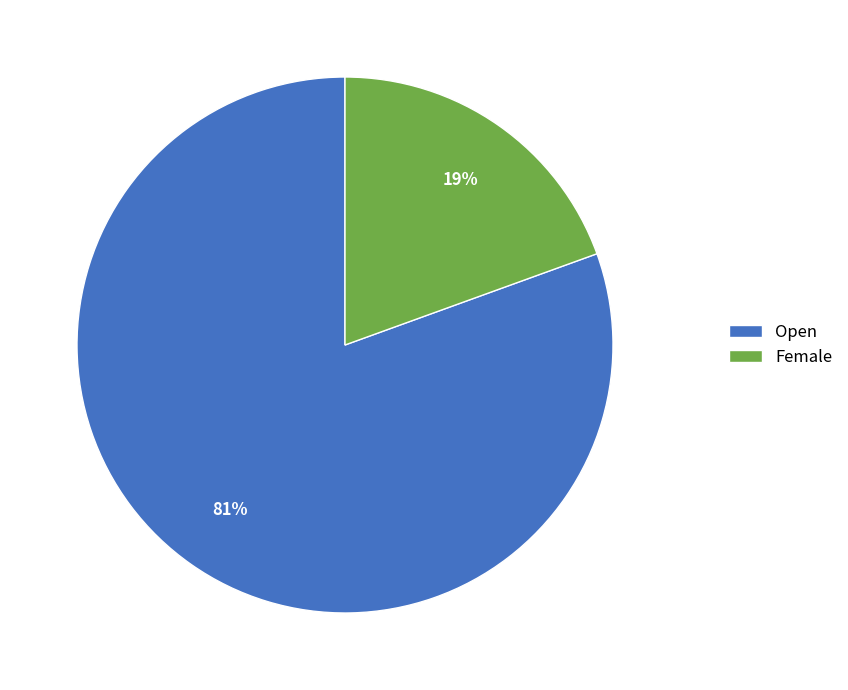

Is the sum of Open and Female greater than half?

Yes